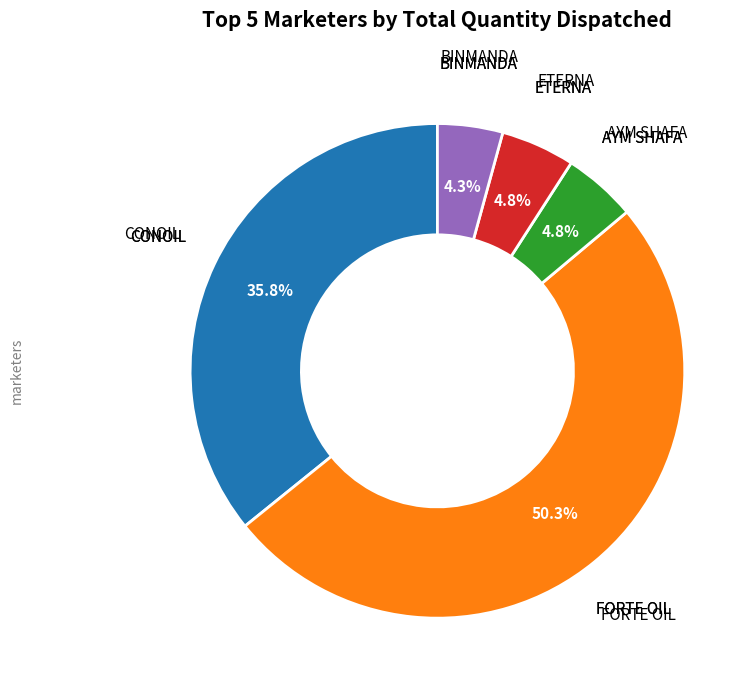

Is there a majority slice in this chart?

Yes